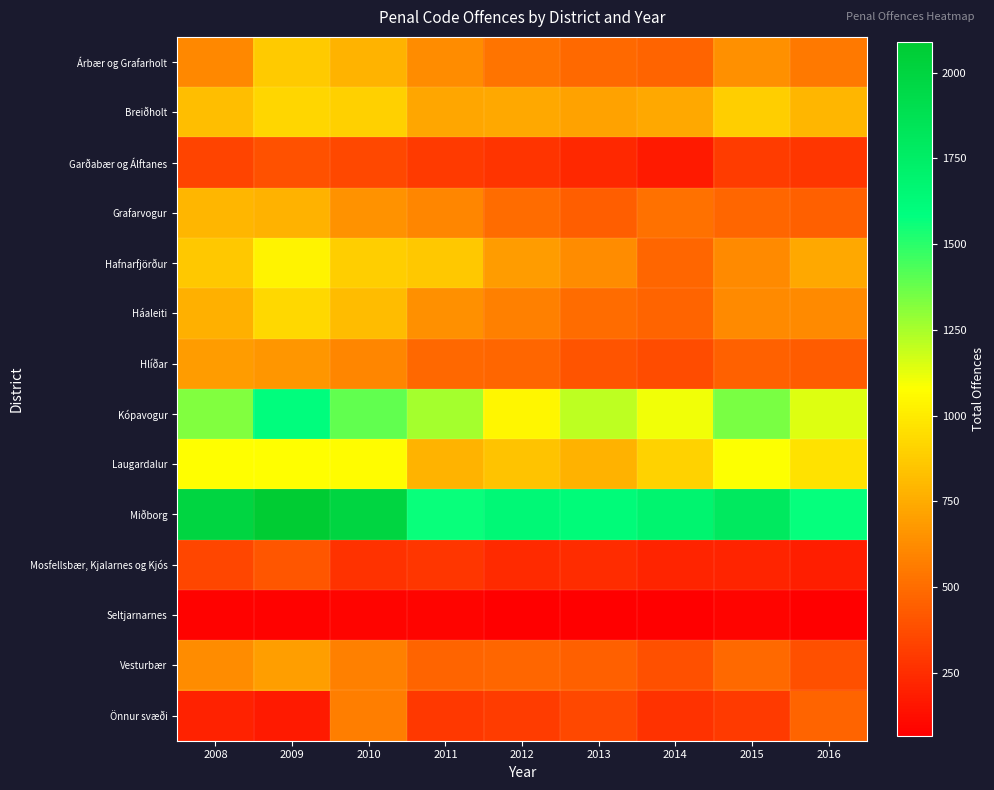

Between 2015 and 2009, which is larger?

2009